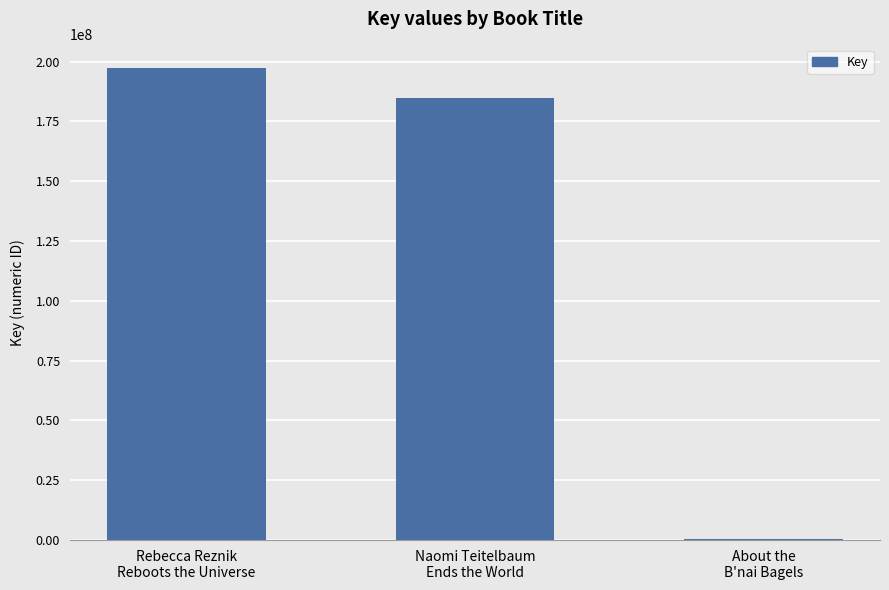

Is it true that the value at Rebecca Reznik
Reboots the Universe is 314964759?

False